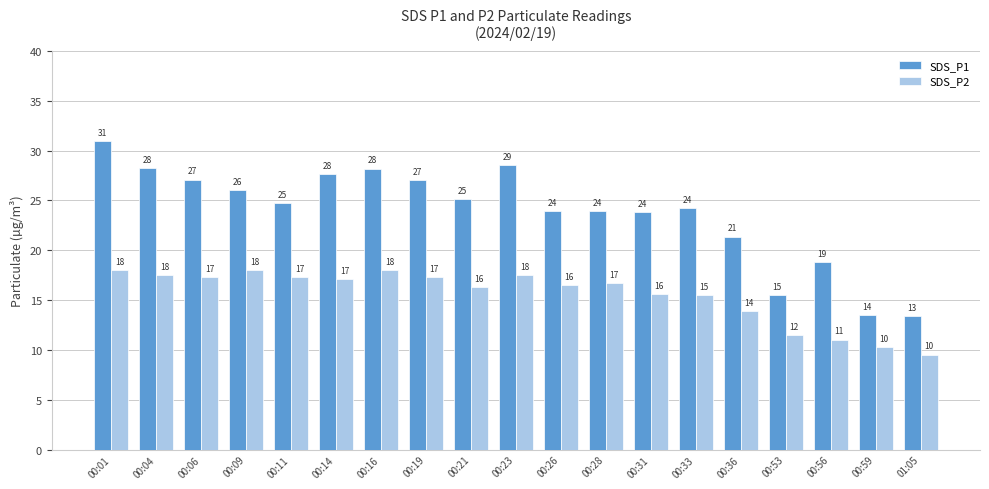

What is the label of the 13th bar from the right?

00:16